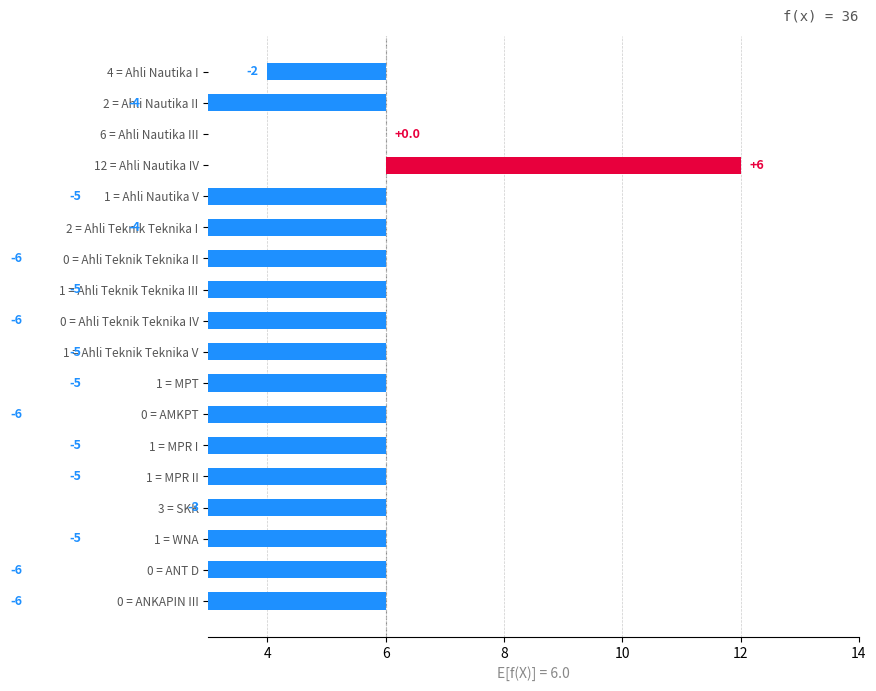

How many series are shown in this chart?

1